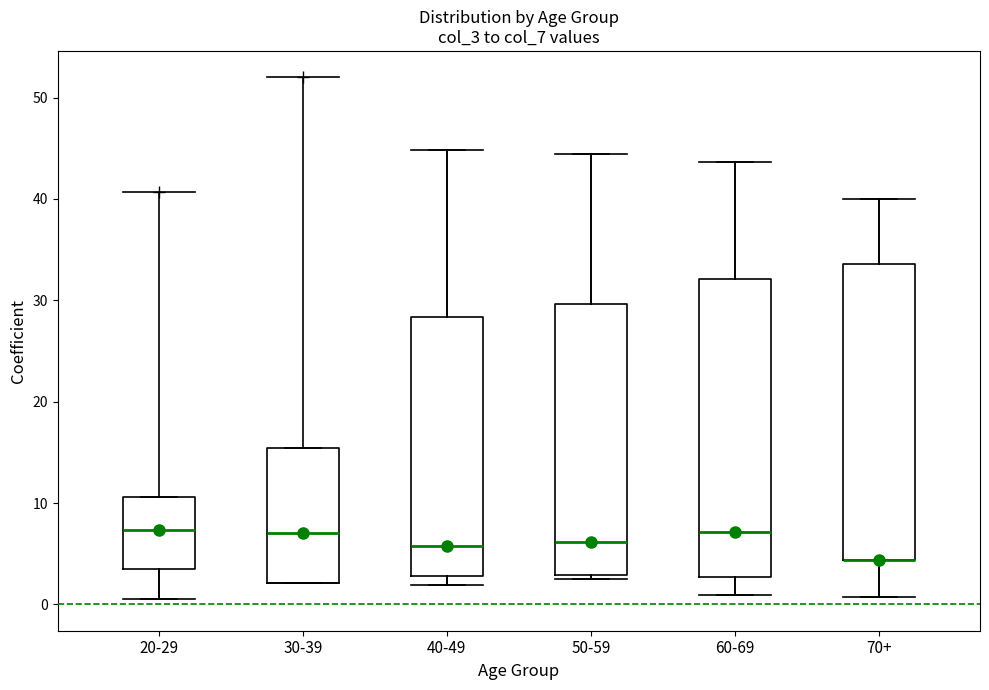

Reading left to right, read every box against the y-axis: the position of its median line, the range the box covers, and the ends of its whiskers. The values are not printed on the chart, so give them approximately, as read against the axis.

20-29: median 7, box 4 to 11, whiskers 1 to 11
30-39: median 7, box 2 to 15, whiskers 2 to 15
40-49: median 6, box 3 to 28, whiskers 2 to 45
50-59: median 6, box 3 to 30, whiskers 3 (just below the box's lower edge) to 44
60-69: median 7, box 3 to 32, whiskers 1 to 44
70+: median 4 (drawn on the box's lower edge), box 4 to 34, whiskers 1 to 40